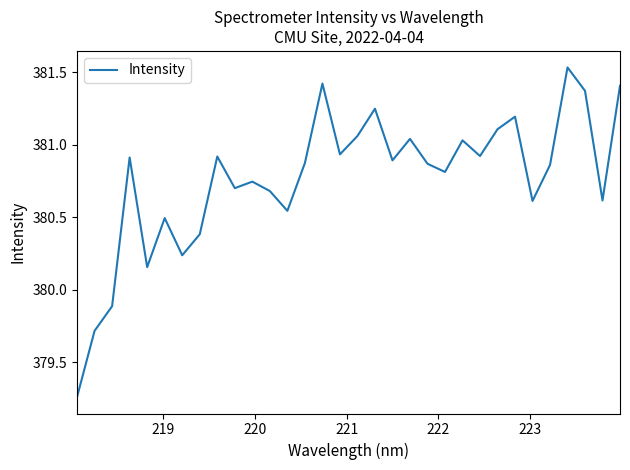

What is the difference between the maximum and minimum values?

2.3